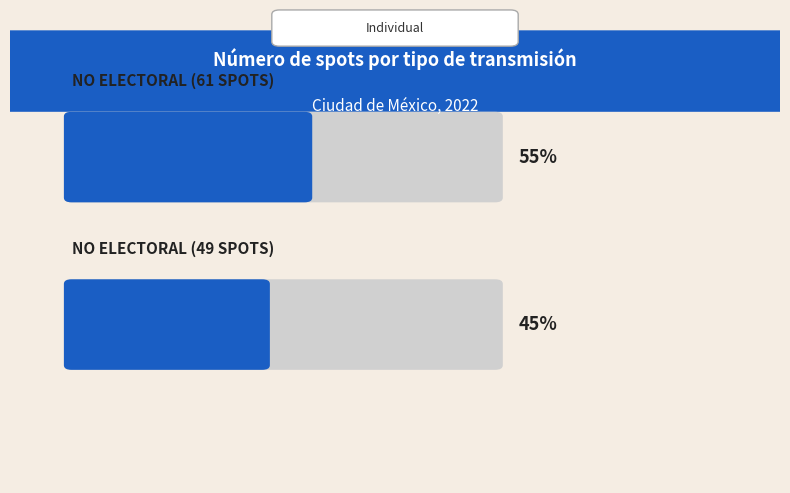

Which series has the largest total across all categories?

No electoral